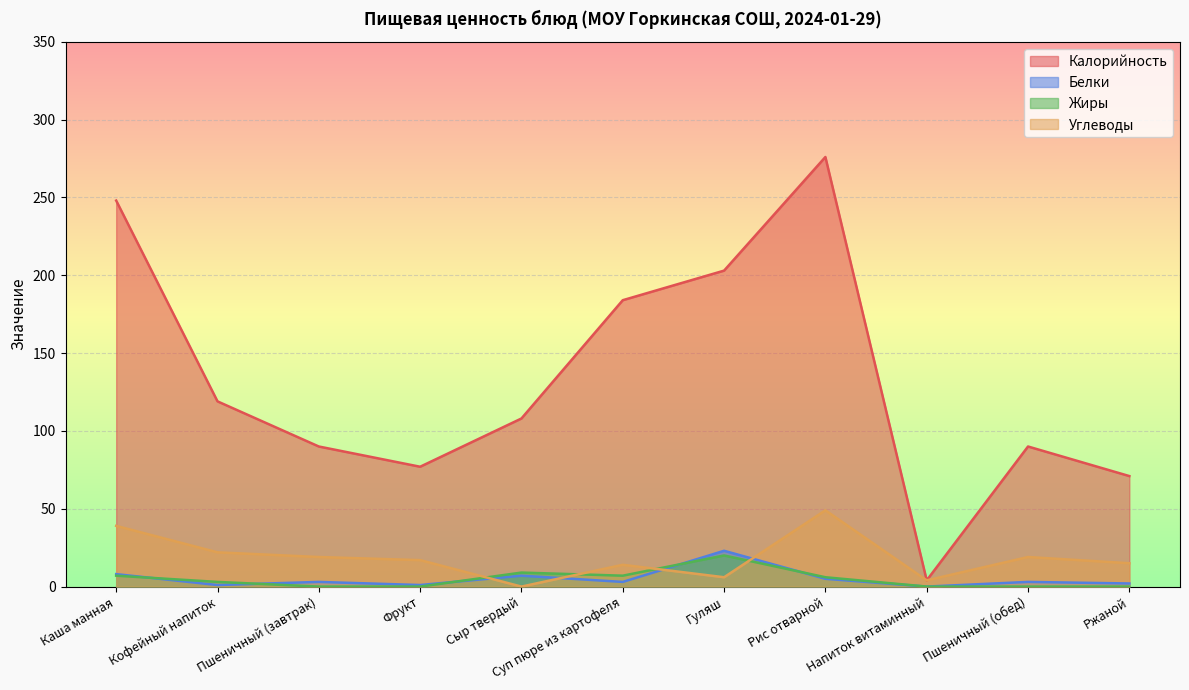

At which label does Калорийность reach its peak?

Рис отварной